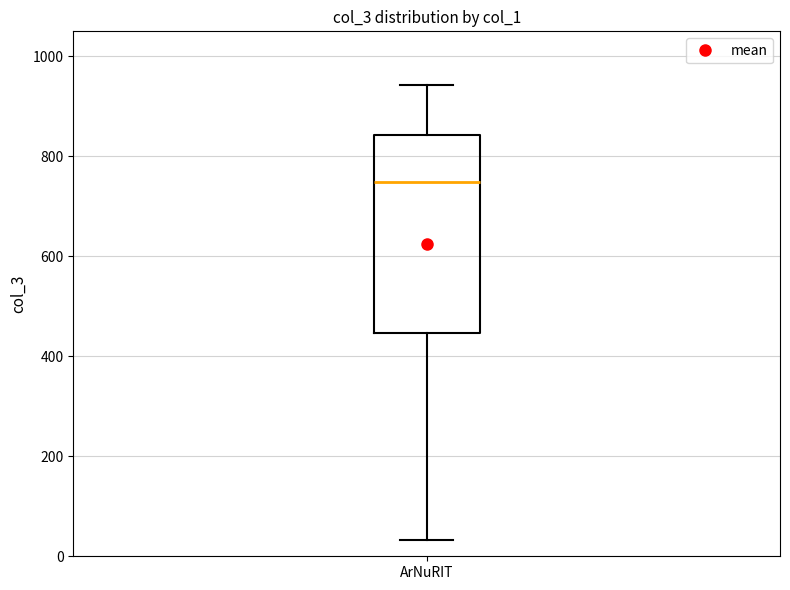

Where does the median line of the box for ArNuRIT sit on the y-axis? The values are not printed on the chart, so give them approximately, as read against the axis.

740